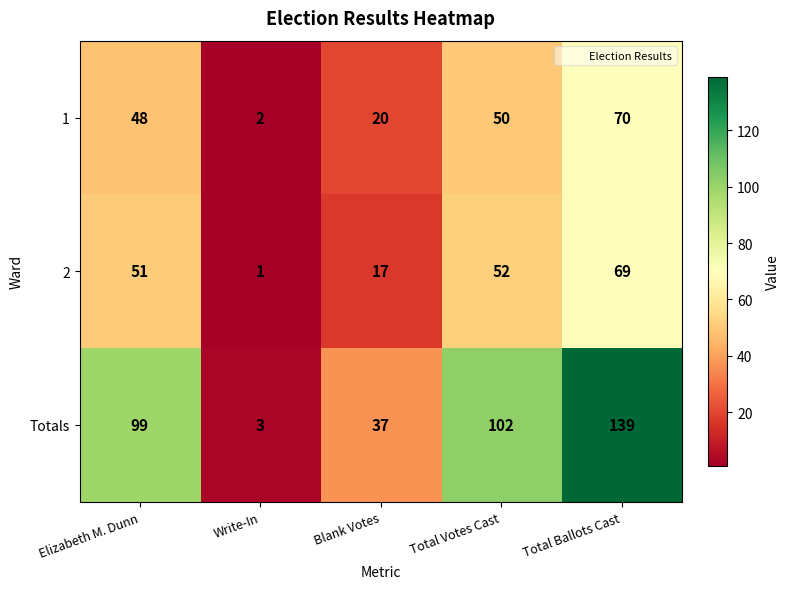

Reading right to left, transcribe all the data shown in this chart.

1: Total Ballots Cast=70	Total Votes Cast=50	Blank Votes=20	Write-In=2	Elizabeth M. Dunn=48
2: Total Ballots Cast=69	Total Votes Cast=52	Blank Votes=17	Write-In=1	Elizabeth M. Dunn=51
Totals: Total Ballots Cast=139	Total Votes Cast=102	Blank Votes=37	Write-In=3	Elizabeth M. Dunn=99